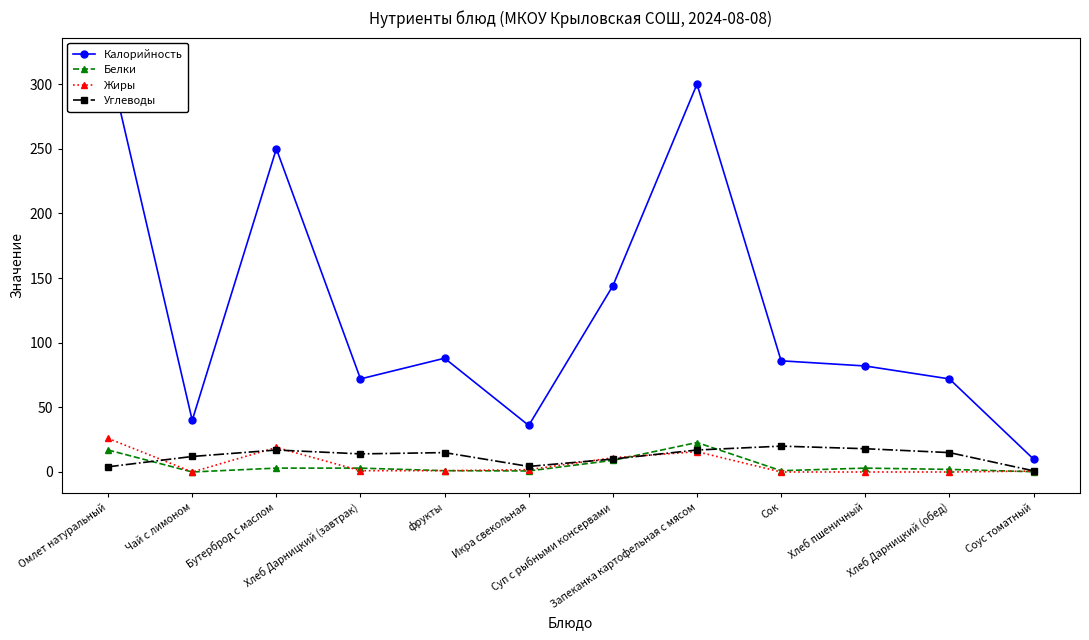

At which label is Белки closest to 11?

Суп с рыбными консервами